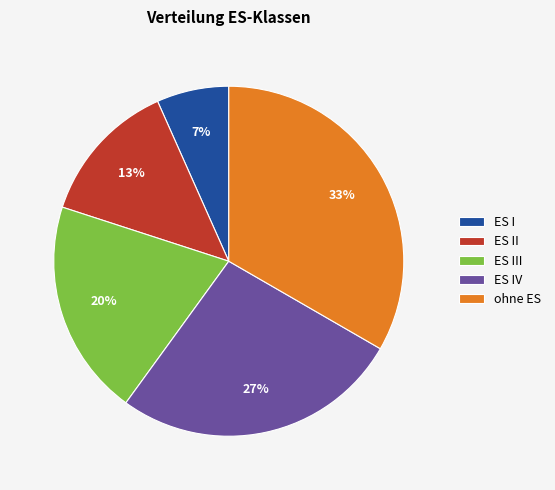

True or false: ES I accounts for 1% of the total.

False